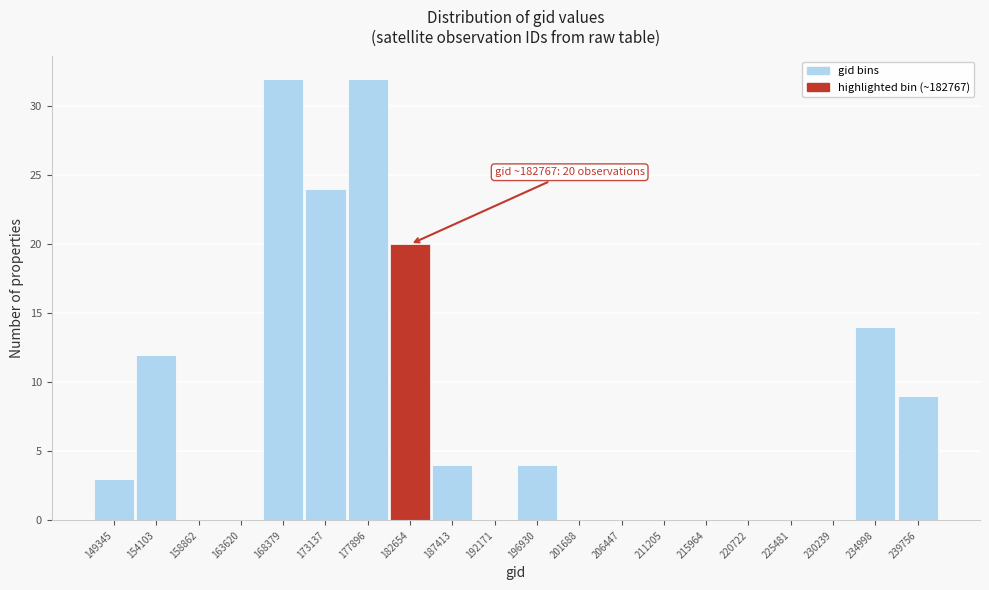

Reading left to right, what are all the values shown in this chart?

149345=3	154103=12	158862=0	163620=0	168379=32	173137=24	177896=32	182654=20	187413=4	192171=0	196930=4	201688=0	206447=0	211205=0	215964=0	220722=0	225481=0	230239=0	234998=14	239756=9